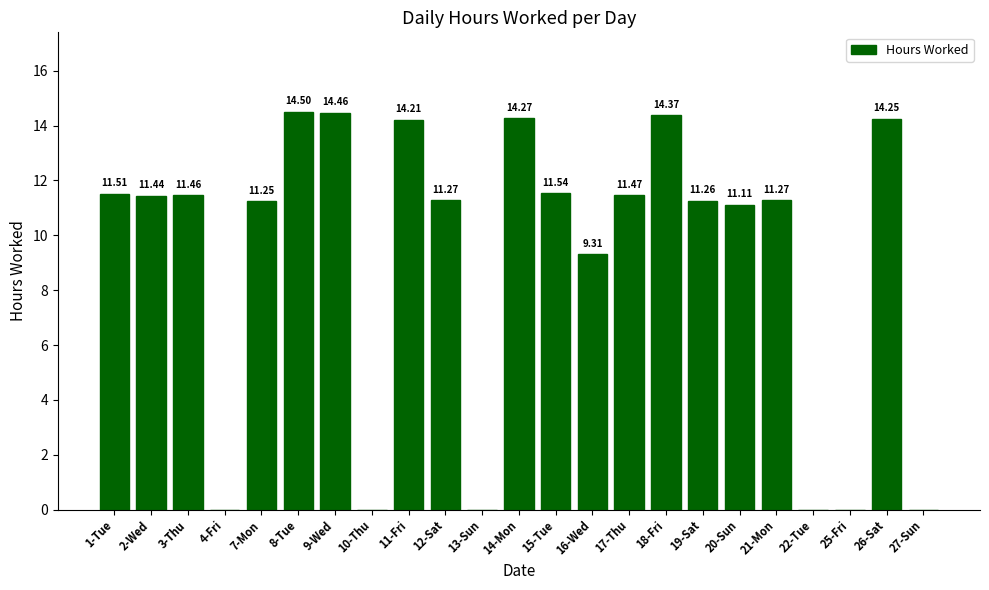

What is the ratio of the value at 16-Wed to the value at 9-Wed?

0.6